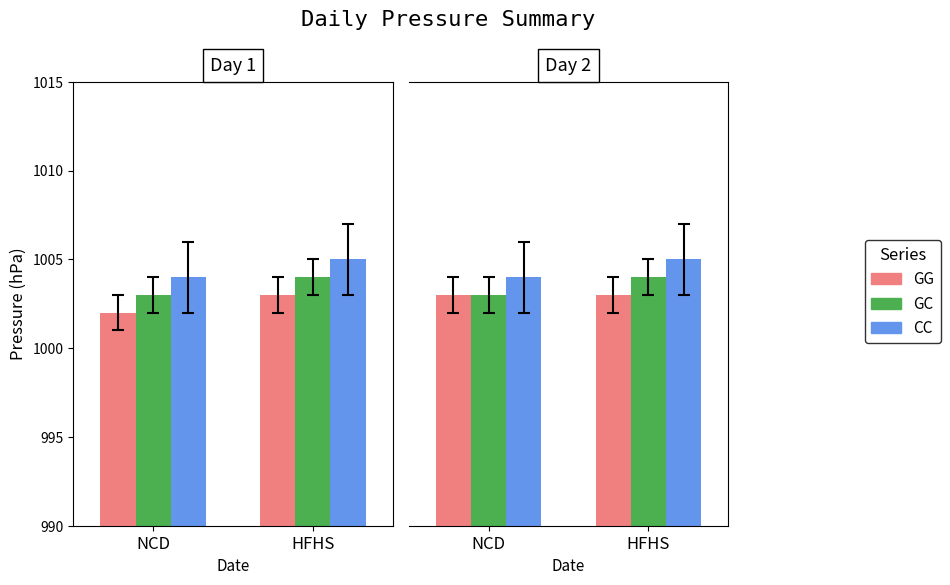

Rank the categories by GC value from highest to lowest.

HFHS, NCD